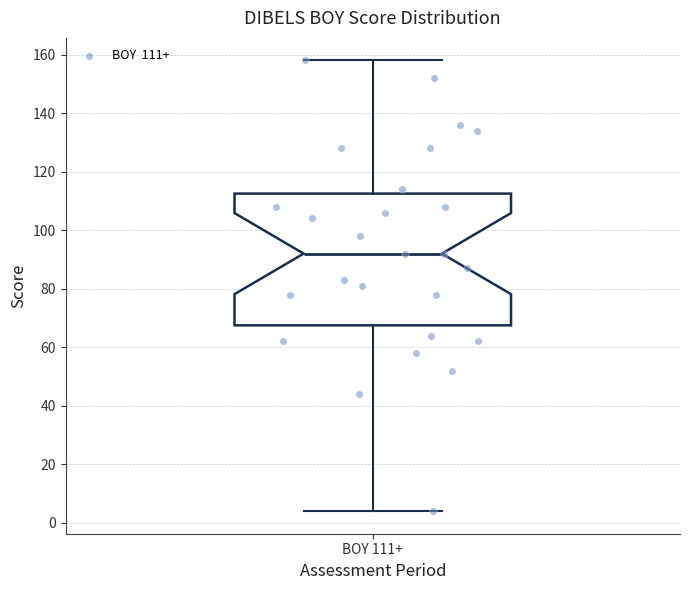

Transcribe this box plot: give where the median line is, the range the box spans, and where the two whiskers end, as read against the y-axis. The values are not printed on the chart, so give them approximately, as read against the axis.

median 92, box 68 to 112, whiskers 4 to 158